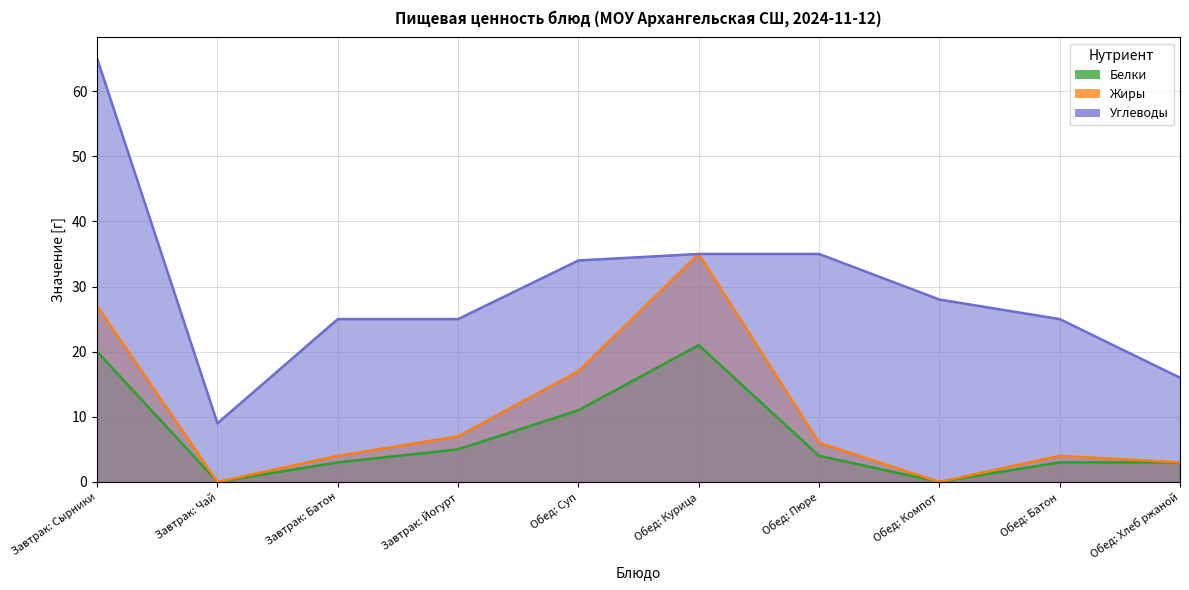

True or false: Белки has a value of 11 at Обед: Суп.

True